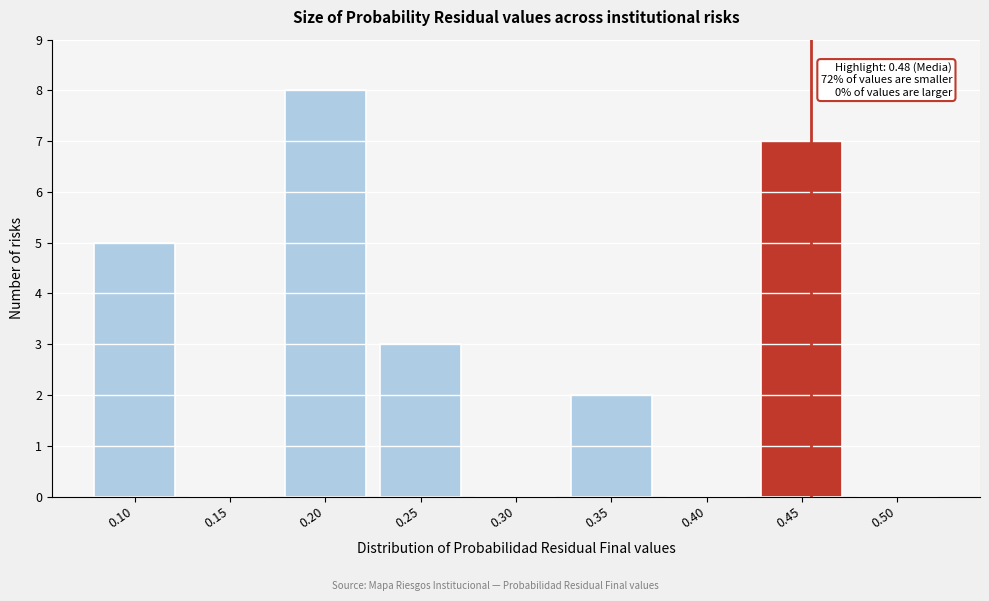

Reading left to right, list all the values displayed in this chart.

0.10=5	0.15=0	0.20=8	0.25=3	0.30=0	0.35=2	0.40=0	0.45=7	0.50=0